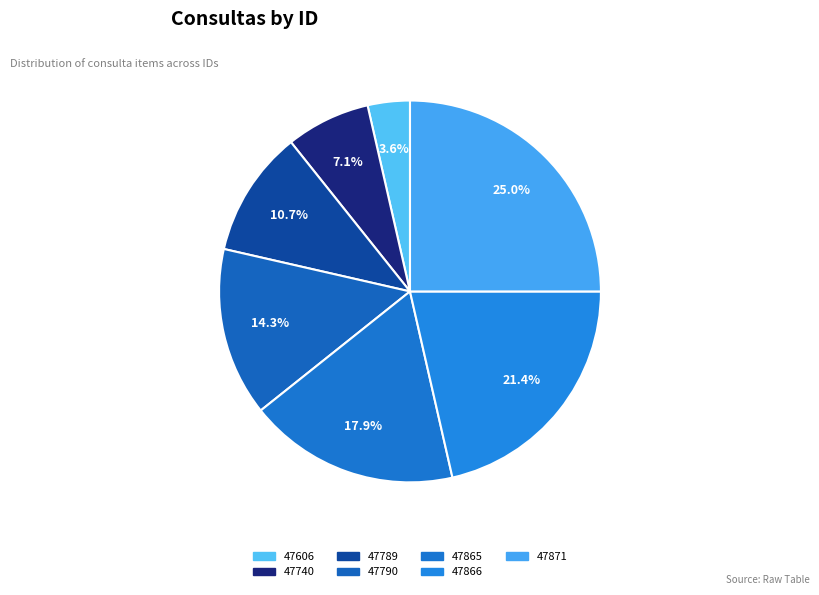

To the nearest percent, what is the average slice percentage?

14%